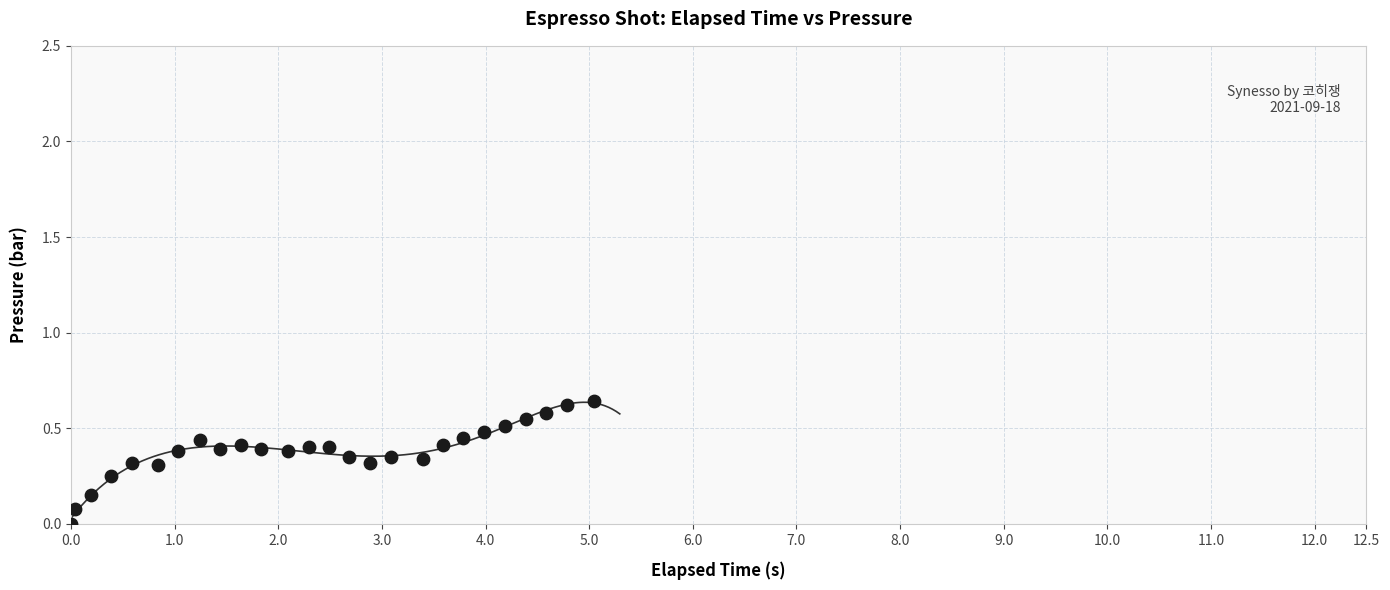

How many data points are displayed?

26